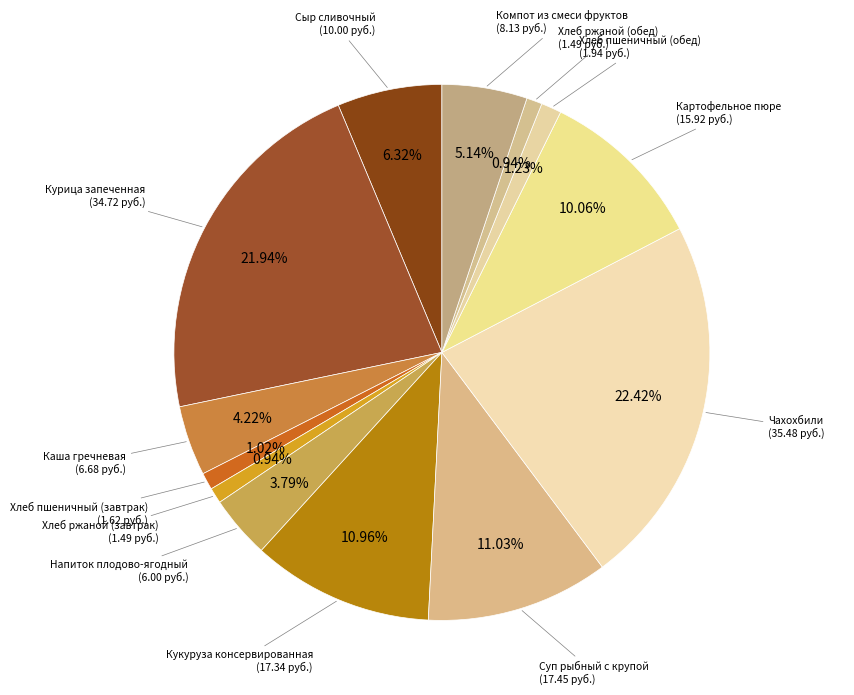

What is the total percentage of Суп рыбный с крупой and Хлеб пшеничный (обед)?

12.3%